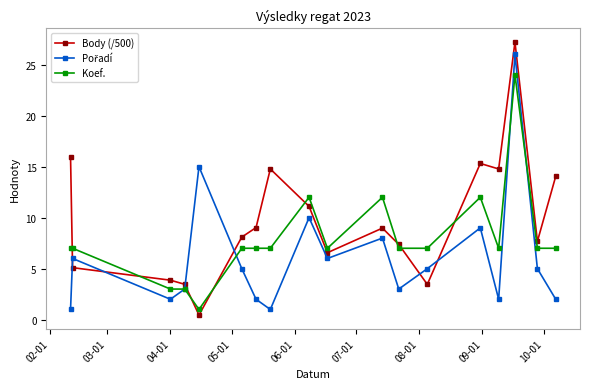

What is the average value of the Body (/500) series?

9.8